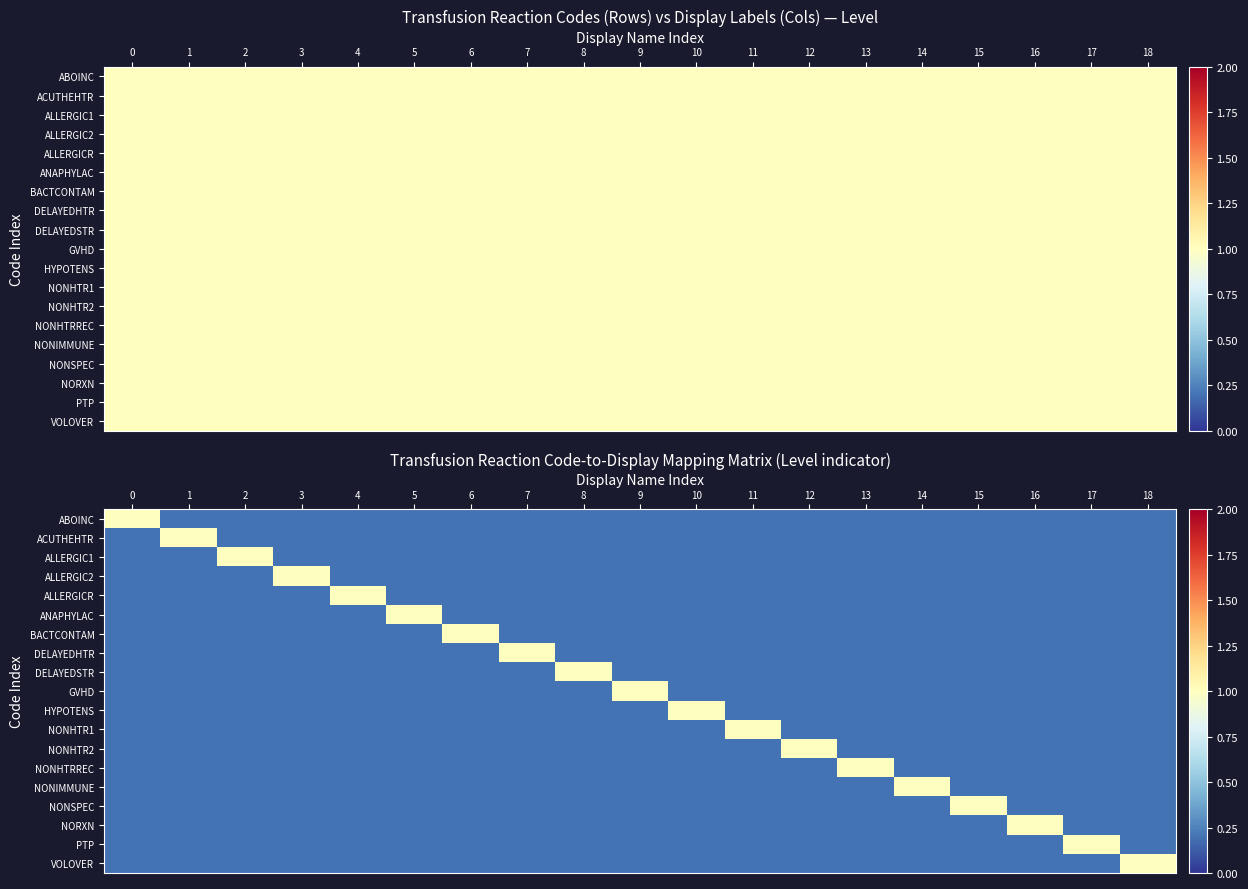

True or false: ALLERGICR has a value of 0.1 at 18.

False